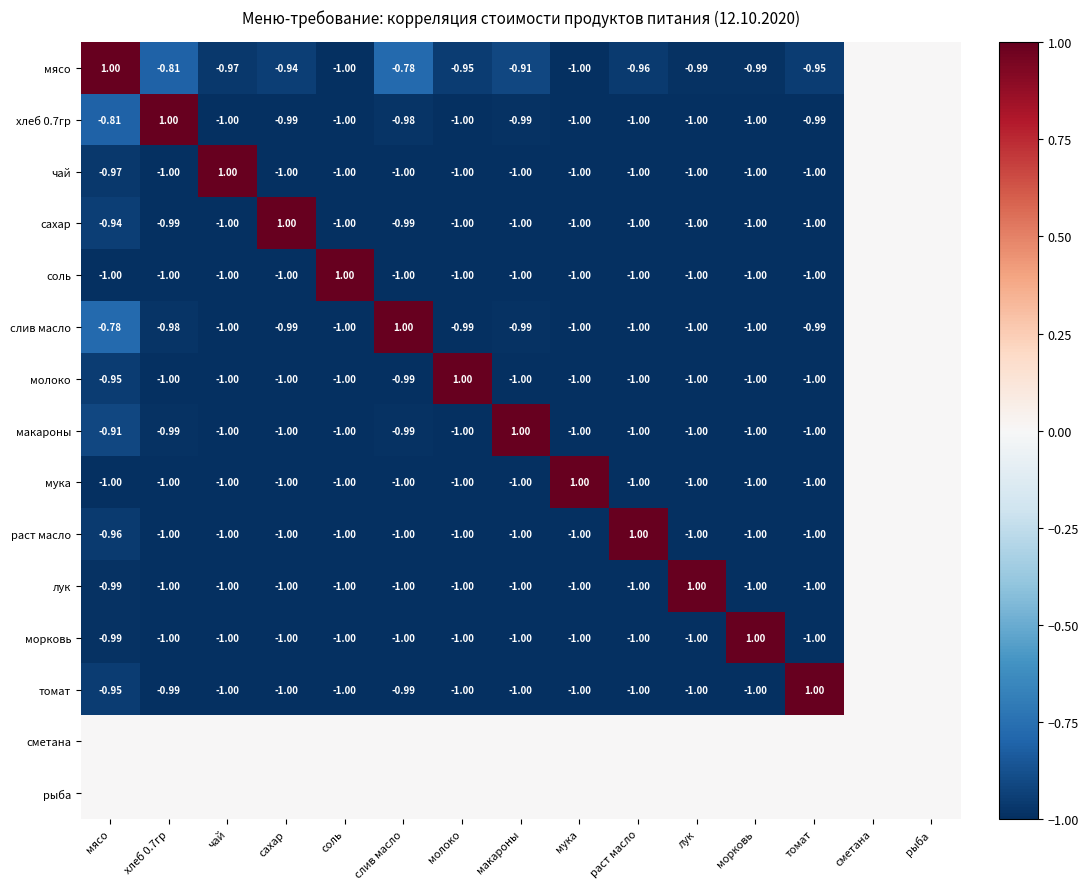

How many values in молоко are above zero?

1